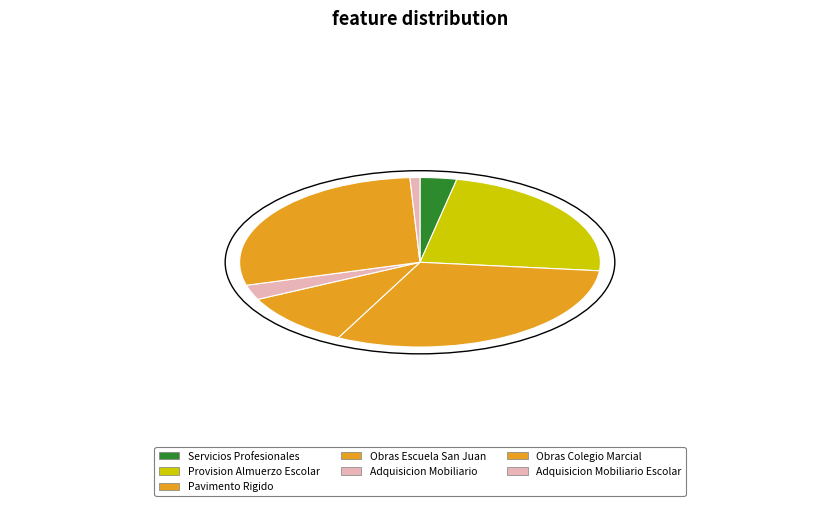

Count the number of slices in the pie.

7